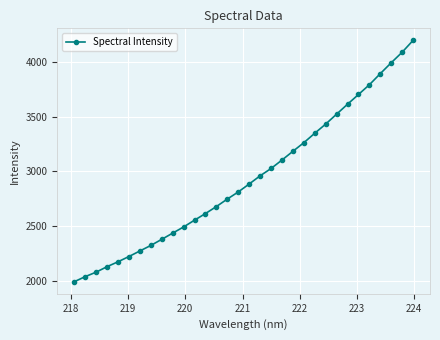

What is the value of the 8th point from the left?

2324.7